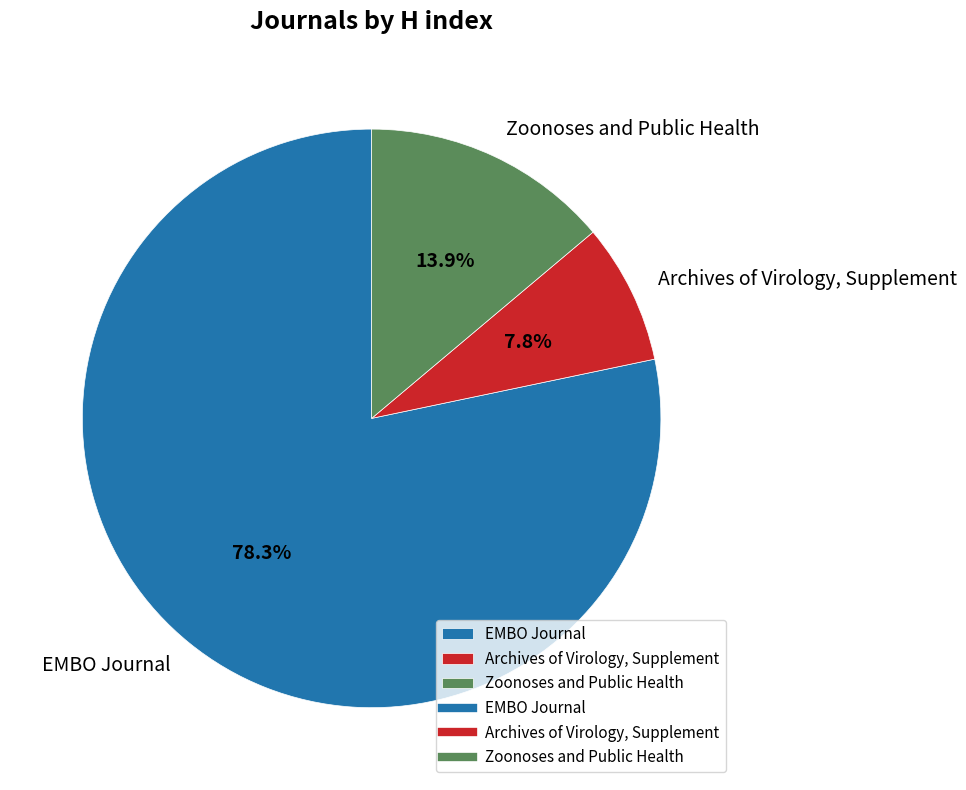

What percentage is the Archives of Virology, Supplement slice, to the nearest percent?

8%